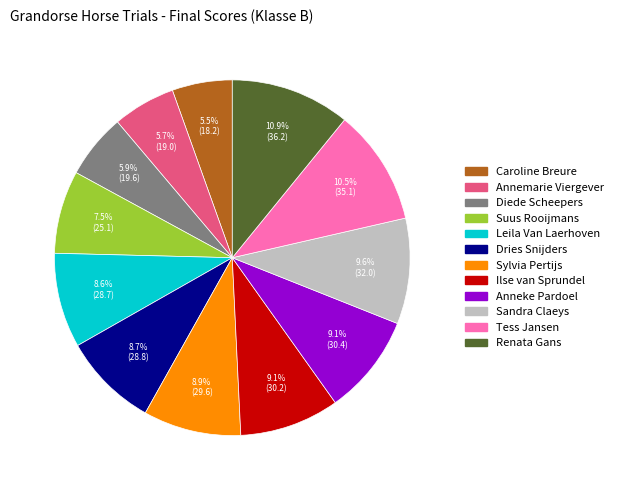

Count the number of slices in the pie.

12